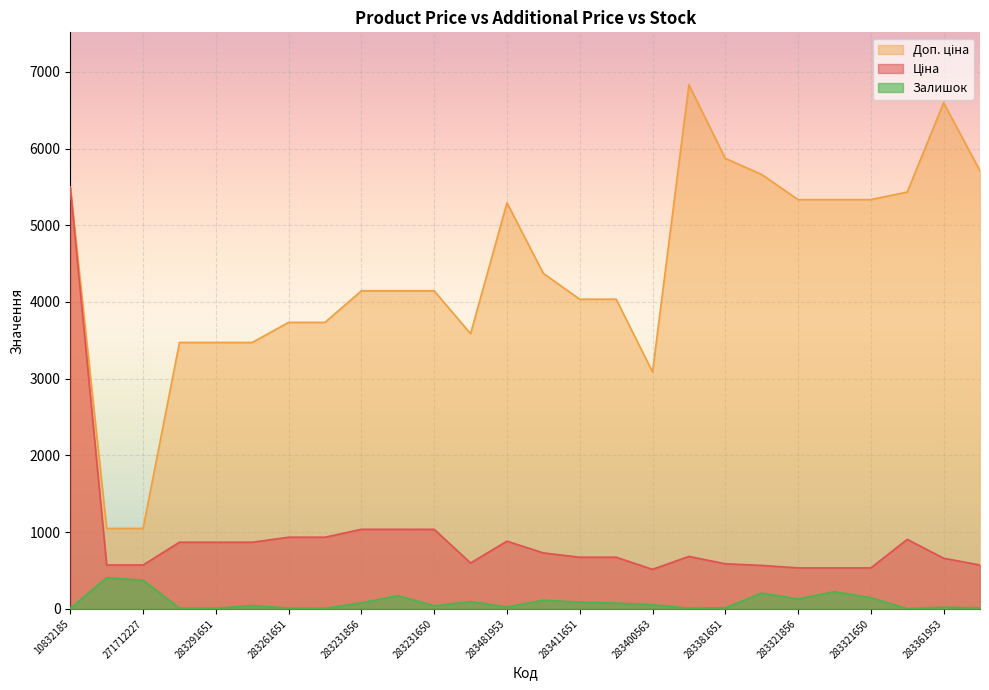

Reading left to right, list all the values displayed in this chart.

Ціна: 10832185=5497.3	271712228=571.6	271712227=571.6	283291856=868.0	283291651=868.0	283291650=868.0	283261651=933.5	283261650=933.5	283231856=1036.5	283231651=1036.5	283231650=1036.5	281731856=597.8	283481953=882.1	283421953=728.8	283411651=672.7	283411650=672.7	283400563=514.7	283391953=683.2	283381651=587.3	283331953=566.2	283321856=533.5	283321651=533.5	283321650=533.5	283451953=905.5	283361953=659.8	283351055=570.9
Доп. ціна: 10832185=5497.3	271712228=1048.0	271712227=1048.0	283291856=3472.1	283291651=3472.1	283291650=3472.1	283261651=3734.2	283261650=3734.2	283231856=4145.9	283231651=4145.9	283231650=4145.9	281731856=3586.7	283481953=5292.4	283421953=4372.9	283411651=4036.0	283411650=4036.0	283400563=3088.4	283391953=6831.9	283381651=5872.6	283331953=5662.1	283321856=5334.5	283321651=5334.5	283321650=5334.5	283451953=5432.8	283361953=6597.9	283351055=5708.9
Залишок: 10832185=7.0	271712228=405.0	271712227=374.0	283291856=9.0	283291651=7.0	283291650=43.0	283261651=9.0	283261650=6.0	283231856=78.0	283231651=172.0	283231650=40.0	281731856=94.0	283481953=24.0	283421953=113.0	283411651=87.0	283411650=75.0	283400563=53.0	283391953=9.0	283381651=14.0	283331953=205.0	283321856=129.0	283321651=223.0	283321650=145.0	283451953=2.0	283361953=20.0	283351055=13.0